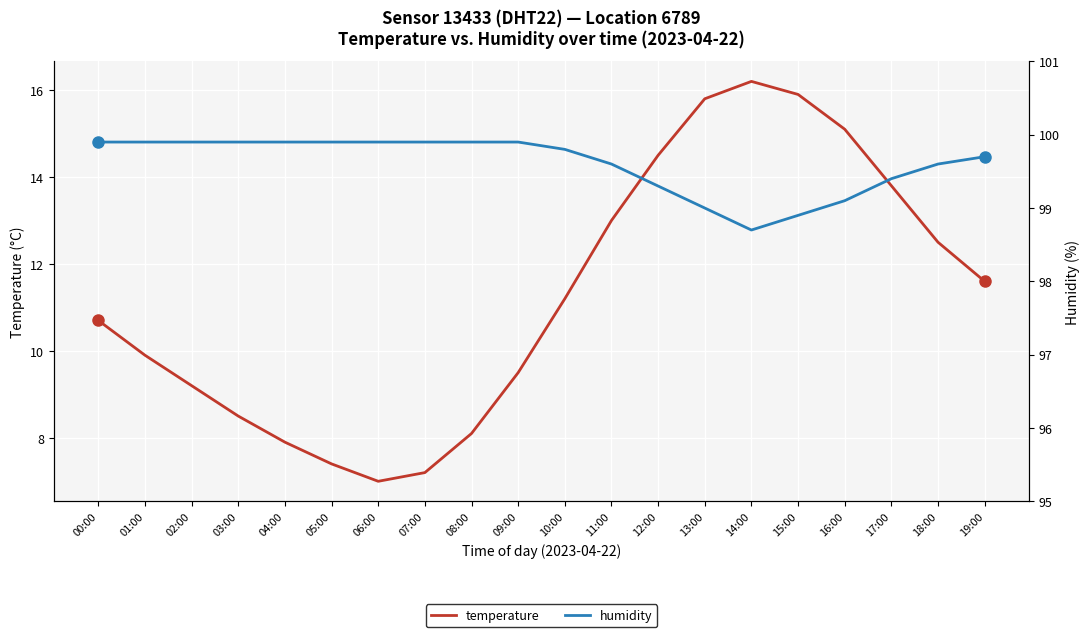

At which label does humidity reach its minimum?

14:00